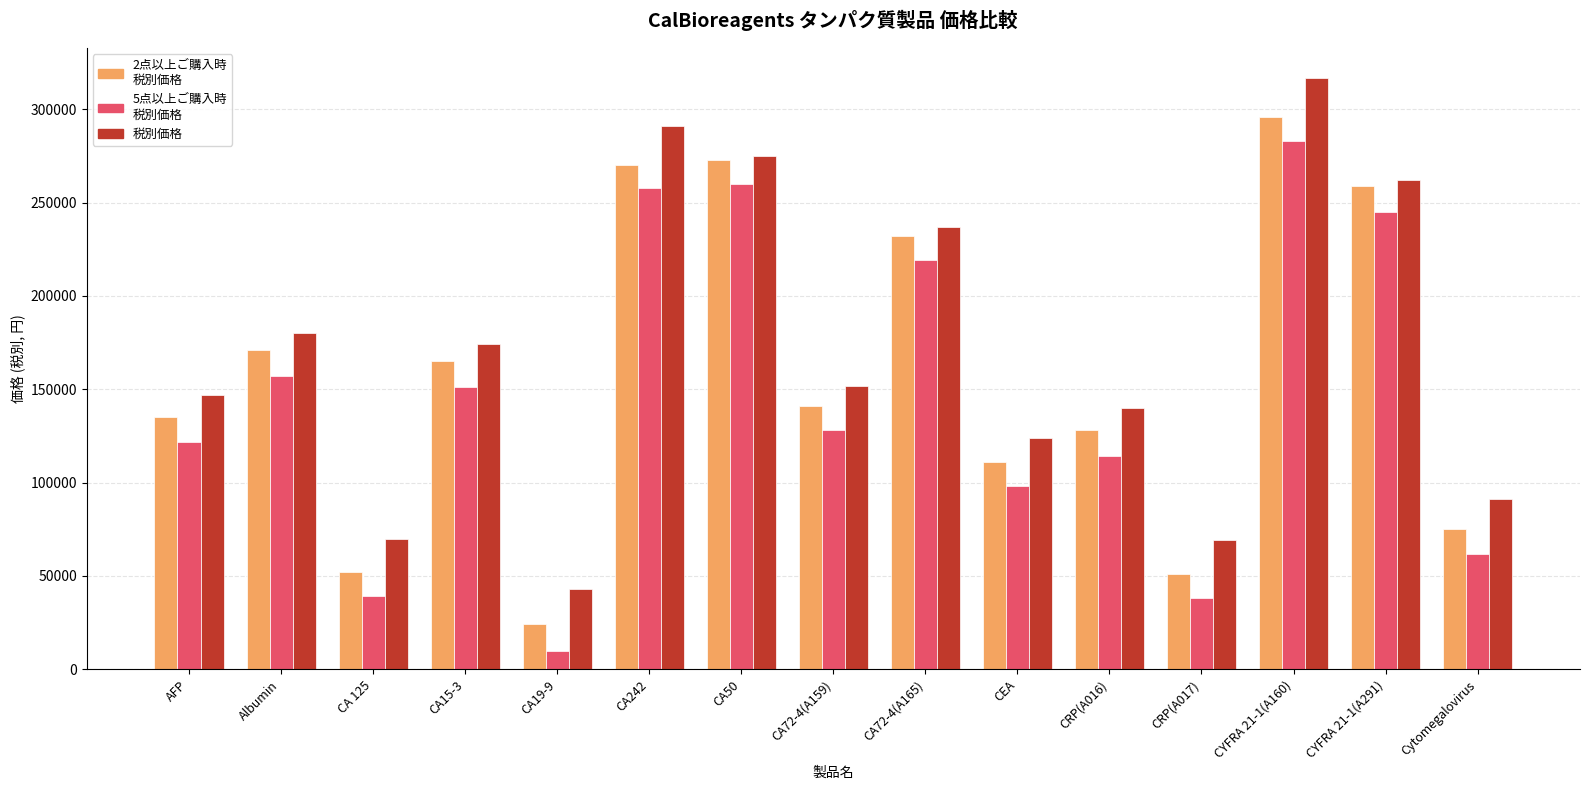

What is the label of the 13th bar from the left?

CYFRA 21-1(A160)